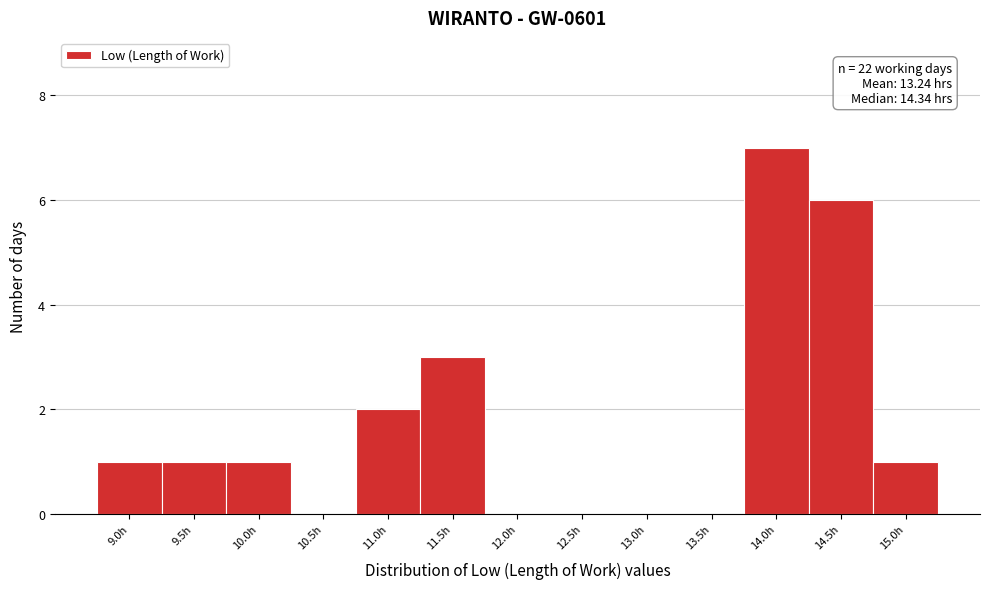

Reading left to right, list all the values displayed in this chart.

9.0h=1	9.5h=1	10.0h=1	10.5h=0	11.0h=2	11.5h=3	12.0h=0	12.5h=0	13.0h=0	13.5h=0	14.0h=7	14.5h=6	15.0h=1